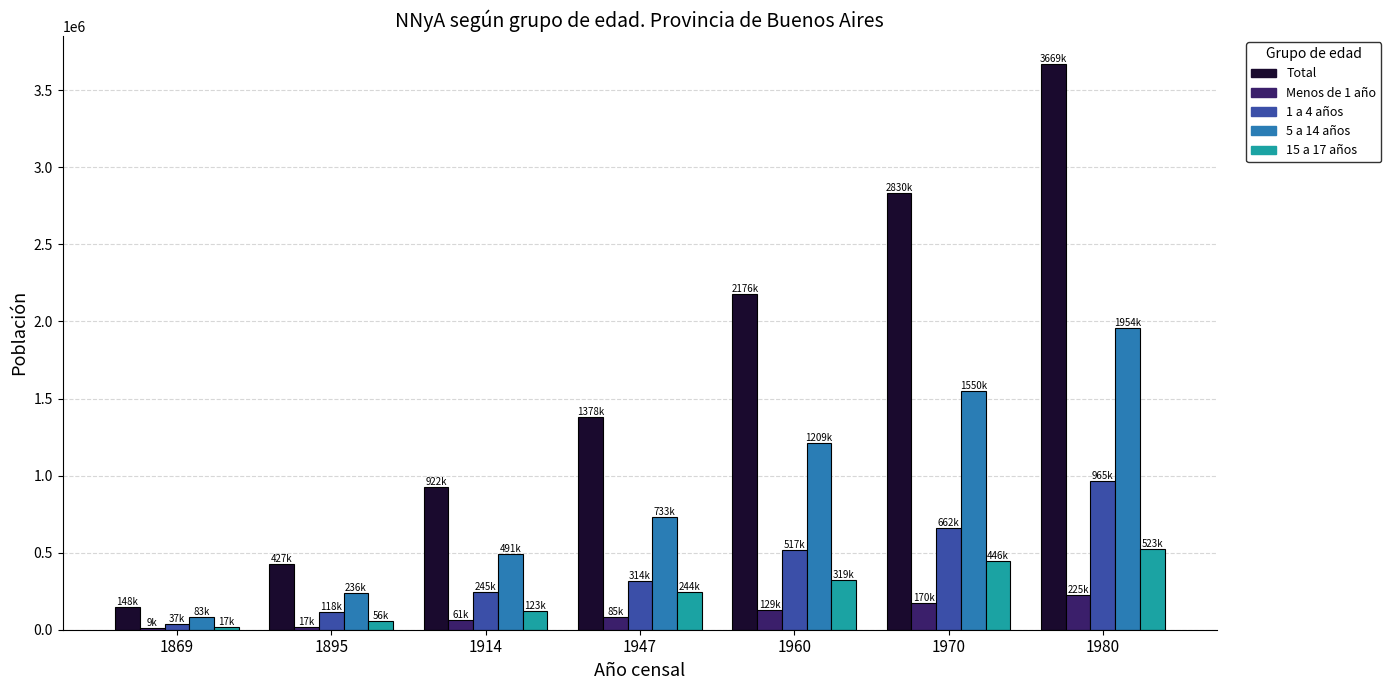

What is the spread (max minus min) of values at 1980?

3443994